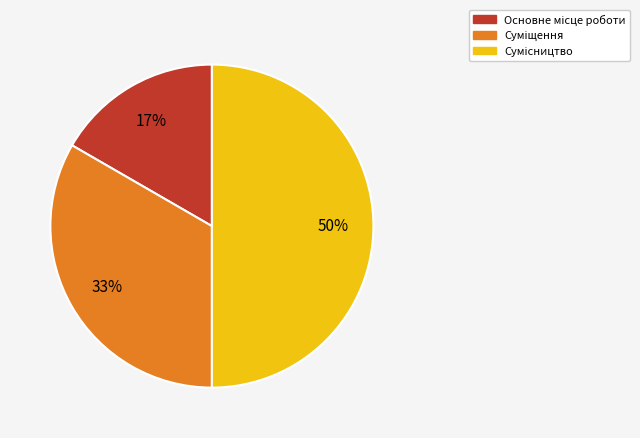

To the nearest percent, what is the difference between the largest and smallest slice percentages?

33%